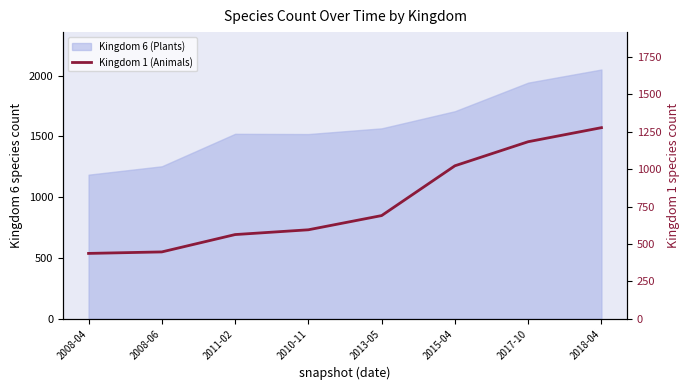

Does the chart have visible grid lines?

No